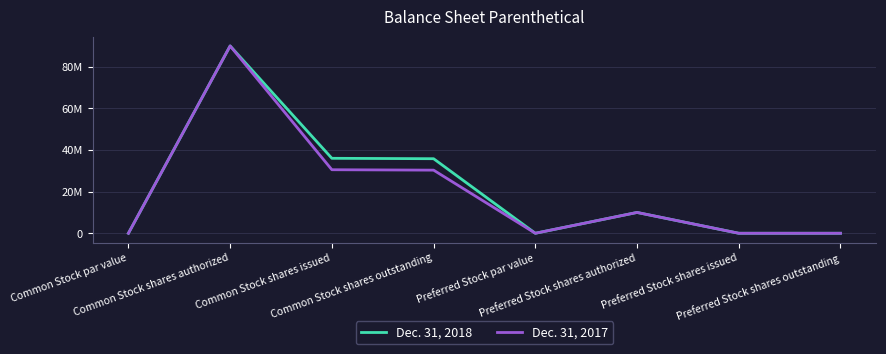

What are all the series names shown in the legend?

Dec. 31, 2018, Dec. 31, 2017